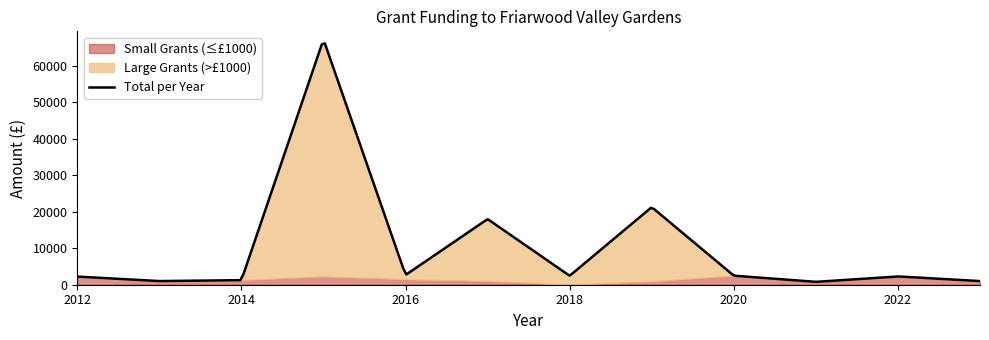

At which category does the data reach its first local peak?

2012